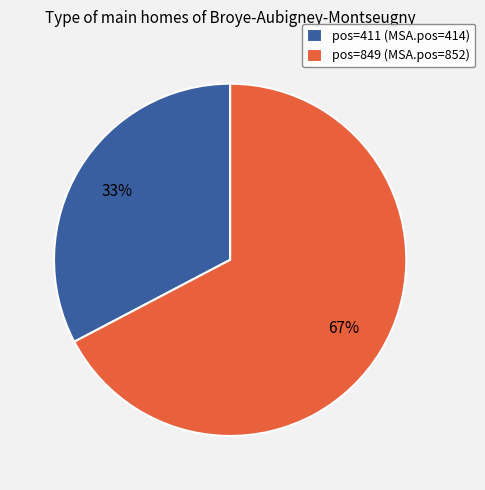

How many slices are in this pie chart?

2